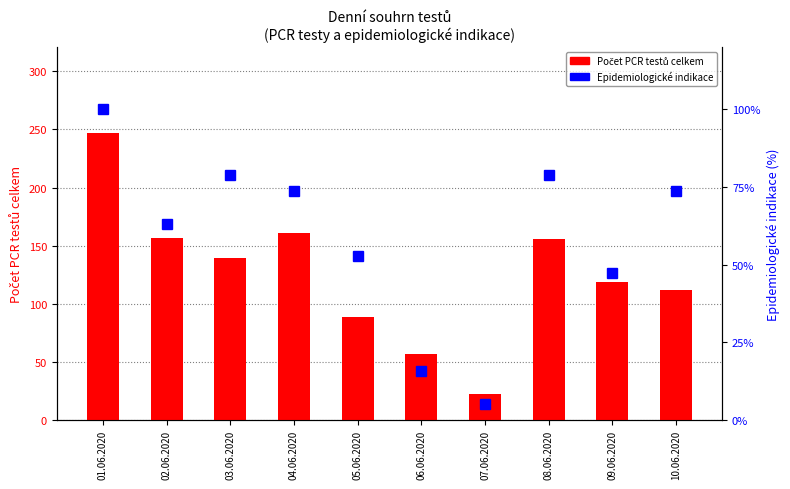

What are all the series names shown in the legend?

Počet PCR testů celkem, Epidemiologické indikace